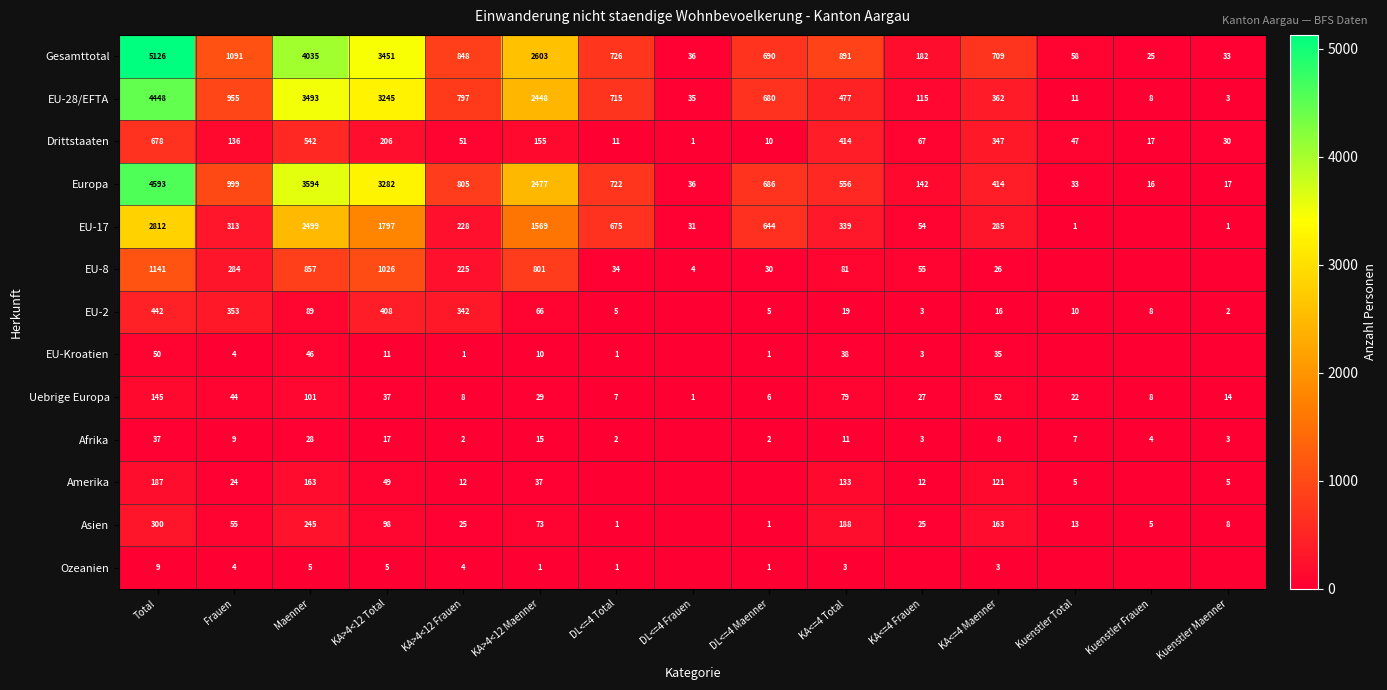

How many data points in EU-28/EFTA are less than 680?

7